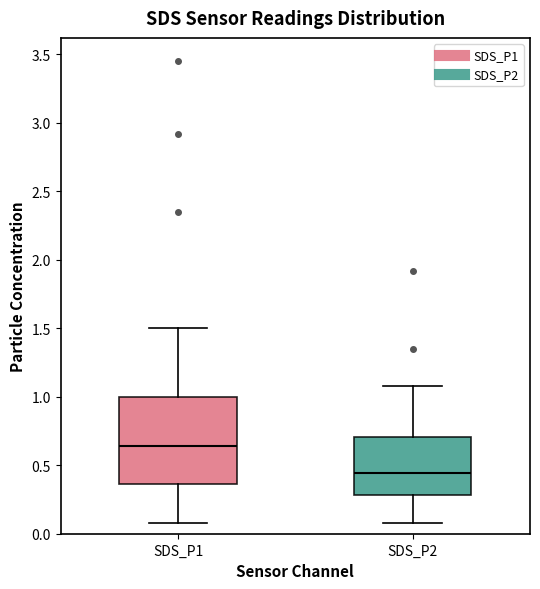

Comparing the boxes themselves (not the whiskers), which one is the tallest?

SDS_P1